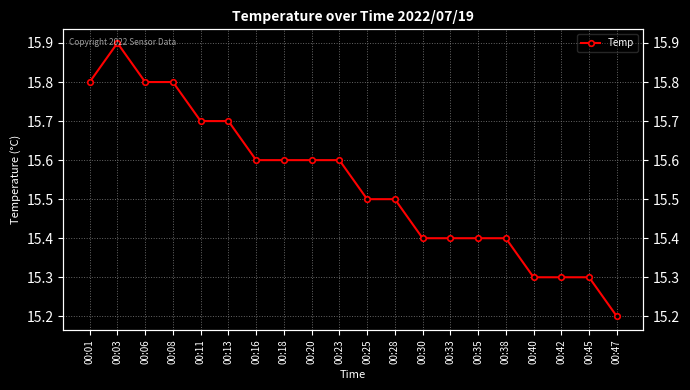

Which has a higher value, 00:42 or 00:38?

00:38